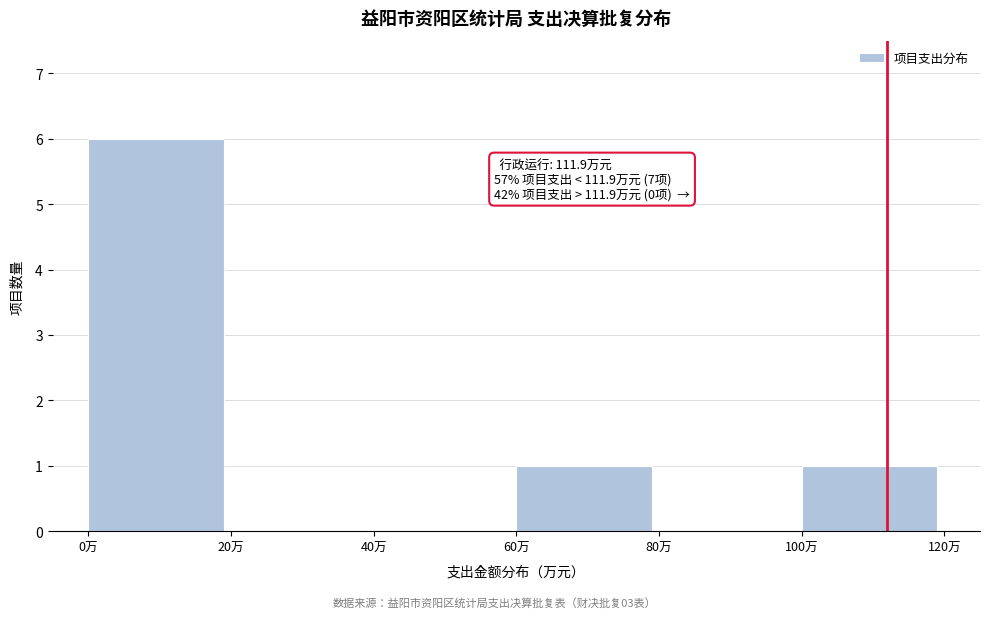

Over which range of the x-axis is the bar tallest?

0 to 20